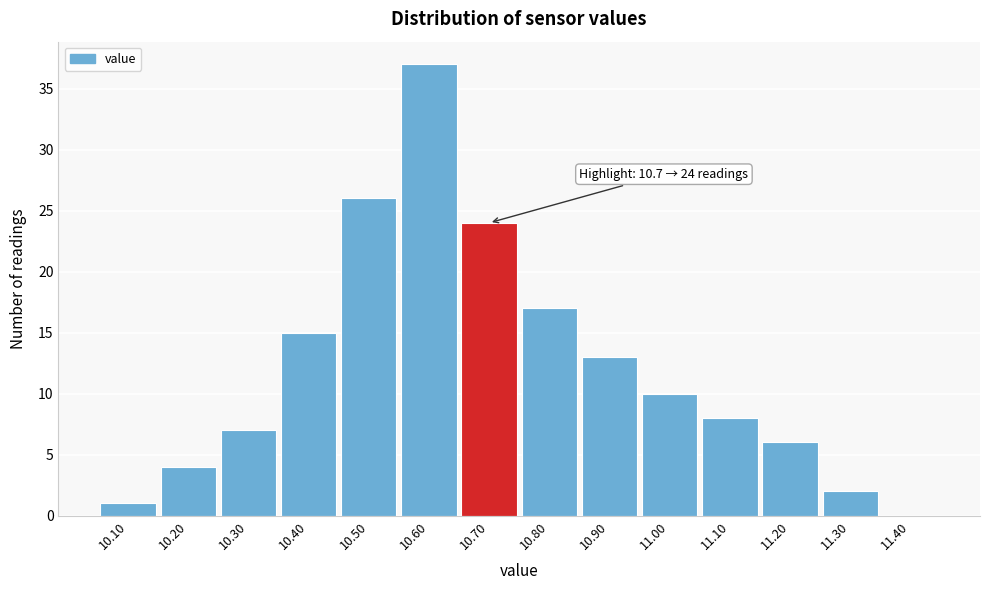

Which range on the x-axis has the tallest bar?

10.55 to 10.65